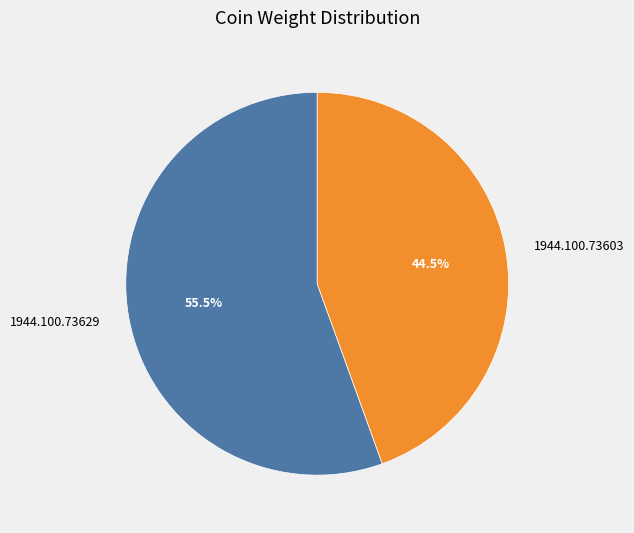

Count the number of slices in the pie.

2